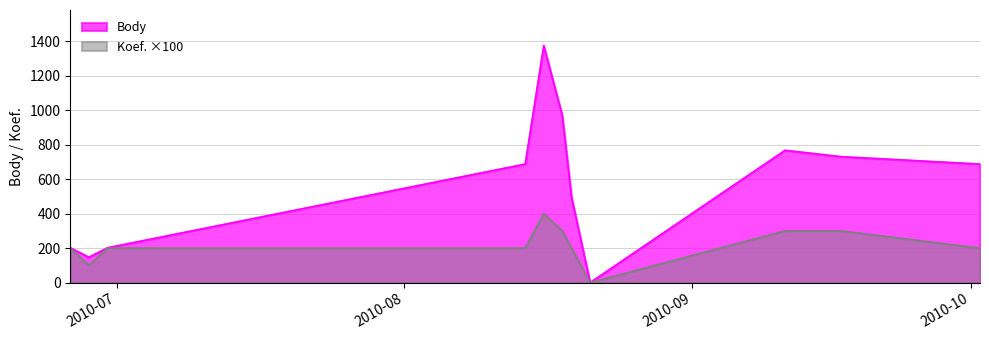

Which series changed the most between 2010-06-26 and 2010-08-14?

Body